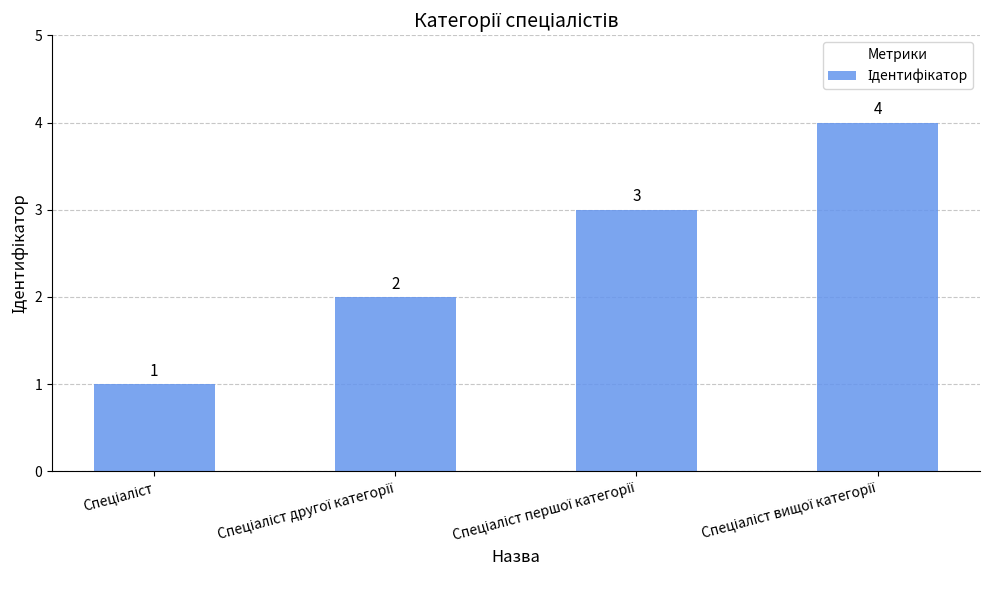

What is the difference between the maximum and minimum values?

3